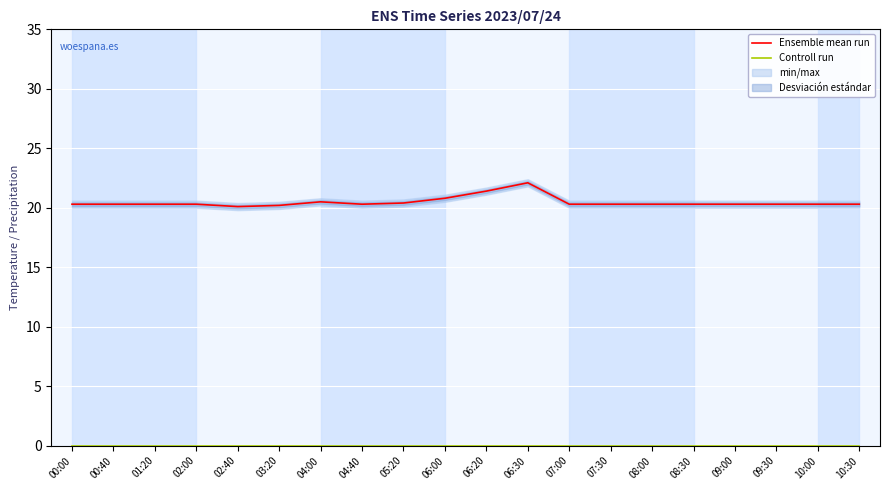

What is the label of the 15th point from the right?

03:20